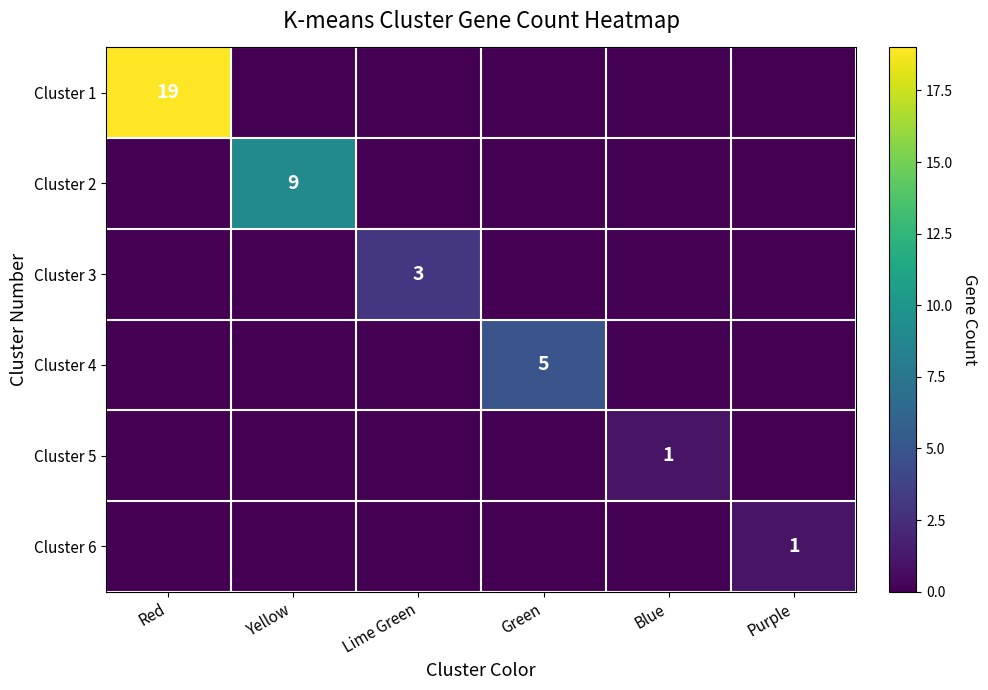

The value of Cluster 1 at Red is 26. True or false?

False